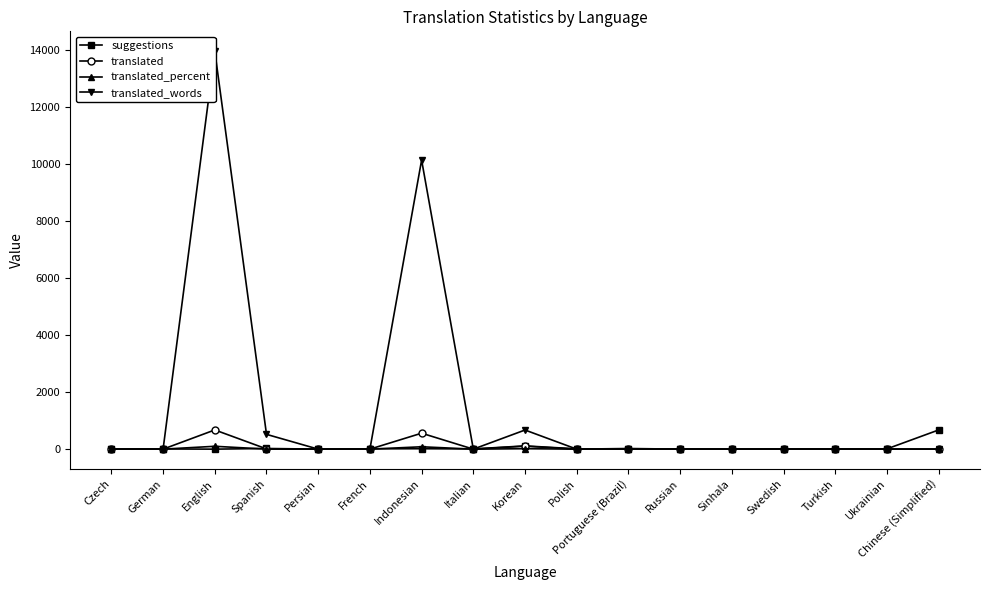

Which series changed the most between Czech and German?

suggestions